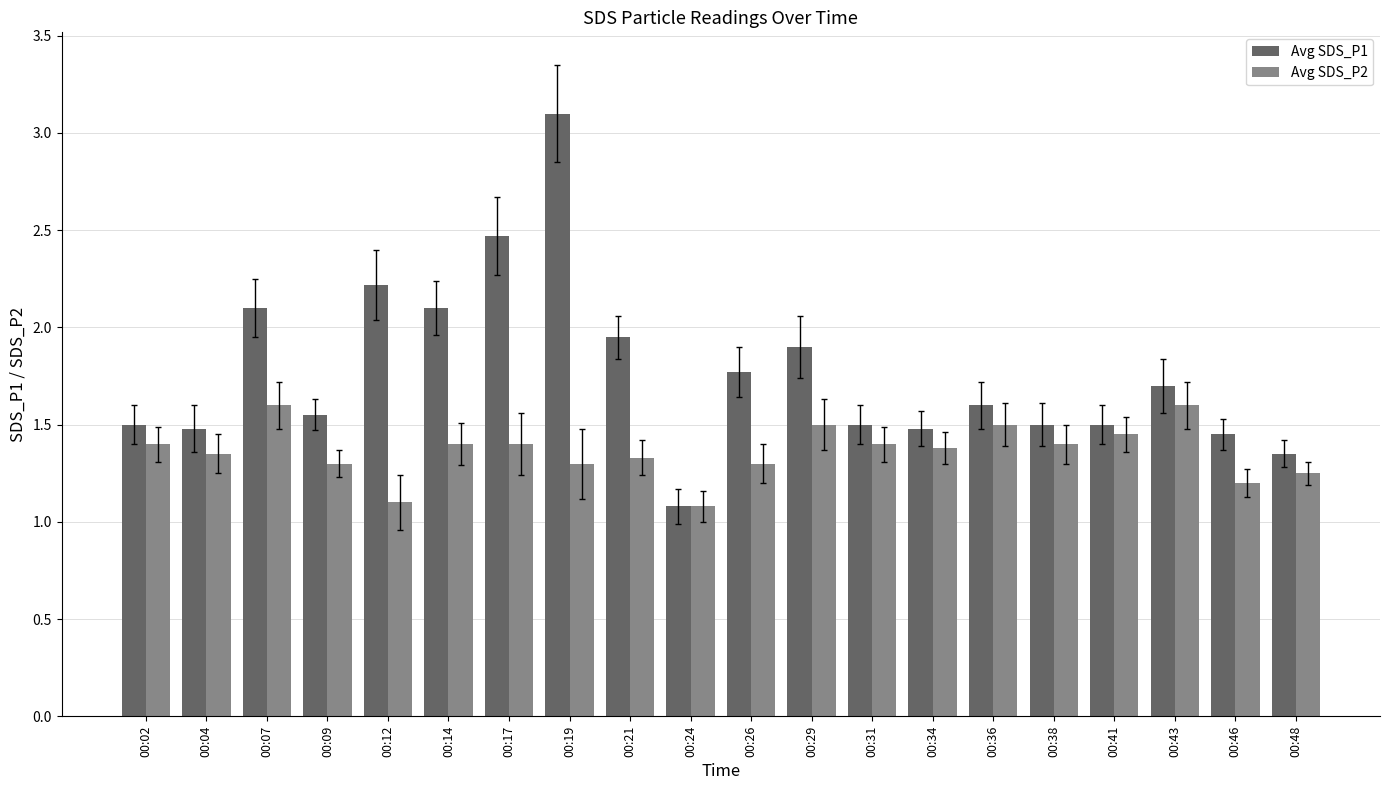

Rank the series by their maximum value, from highest to lowest.

Avg SDS_P1, Avg SDS_P2